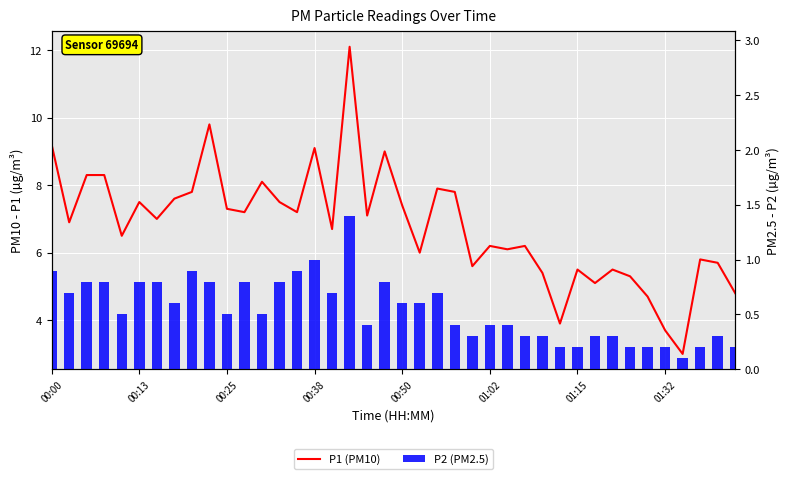

What is the difference between the maximum and second lowest values in the P2 (PM2.5) series?

1.2